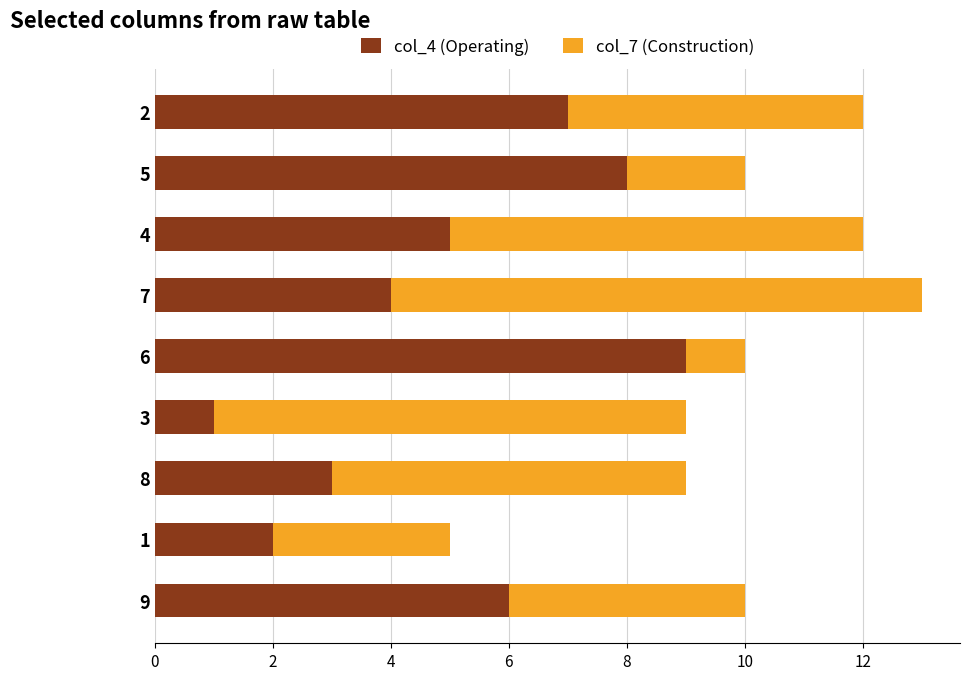

Rank the categories by col_4 (Operating) value from lowest to highest.

3, 1, 8, 7, 4, 9, 2, 5, 6